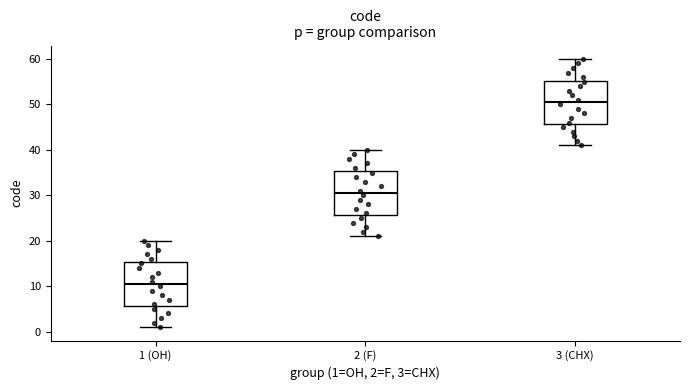

Where does the median line of the box for 3 (CHX) sit on the y-axis? The values are not printed on the chart, so give them approximately, as read against the axis.

51